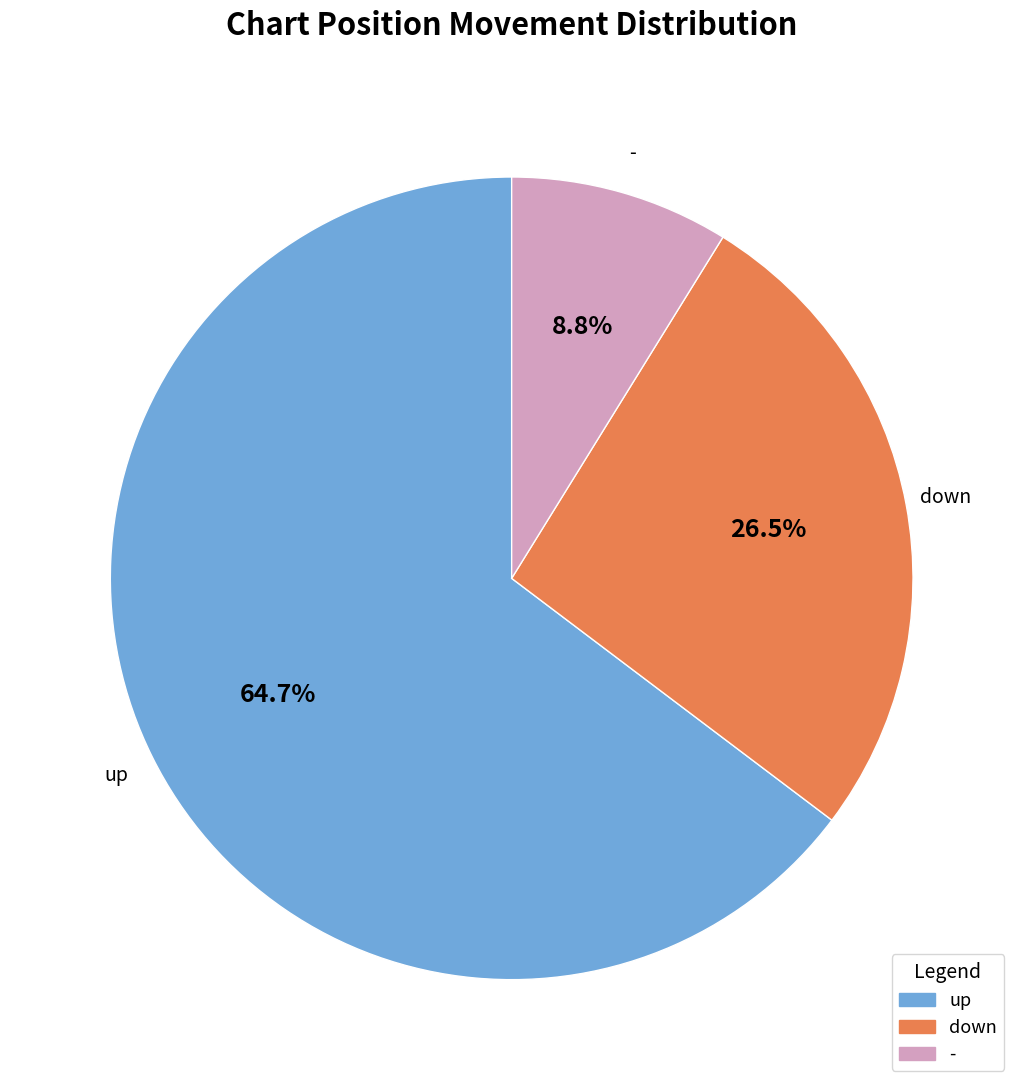

Which slice is the smallest?

-